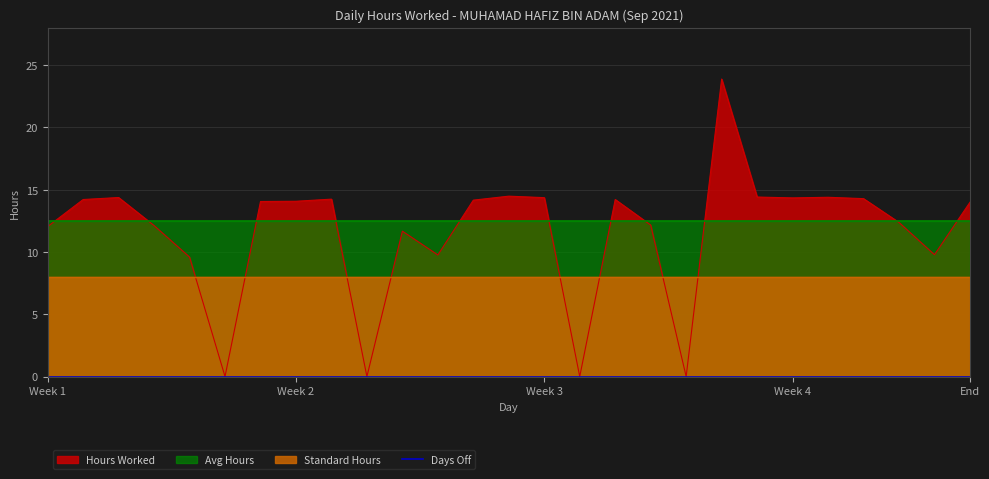

Where does the Hours Worked series first go above 14?

2